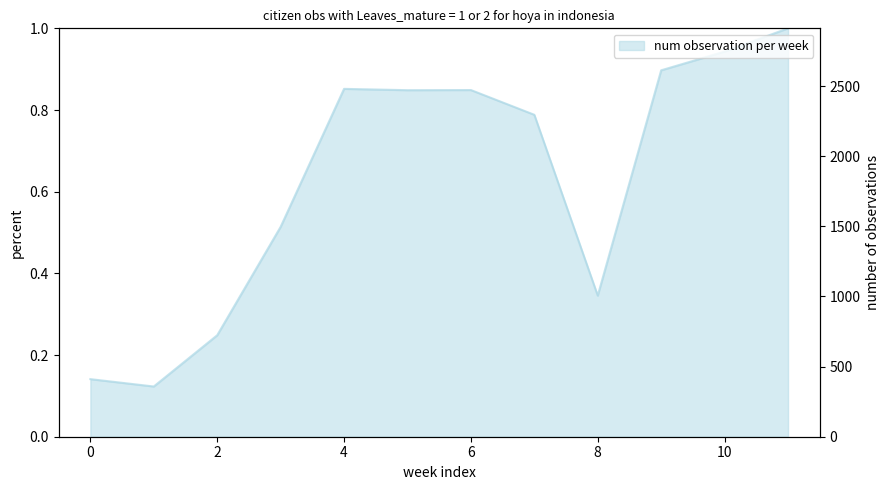

How many points are lower than both their immediate neighbors (excluding endpoints)?

3